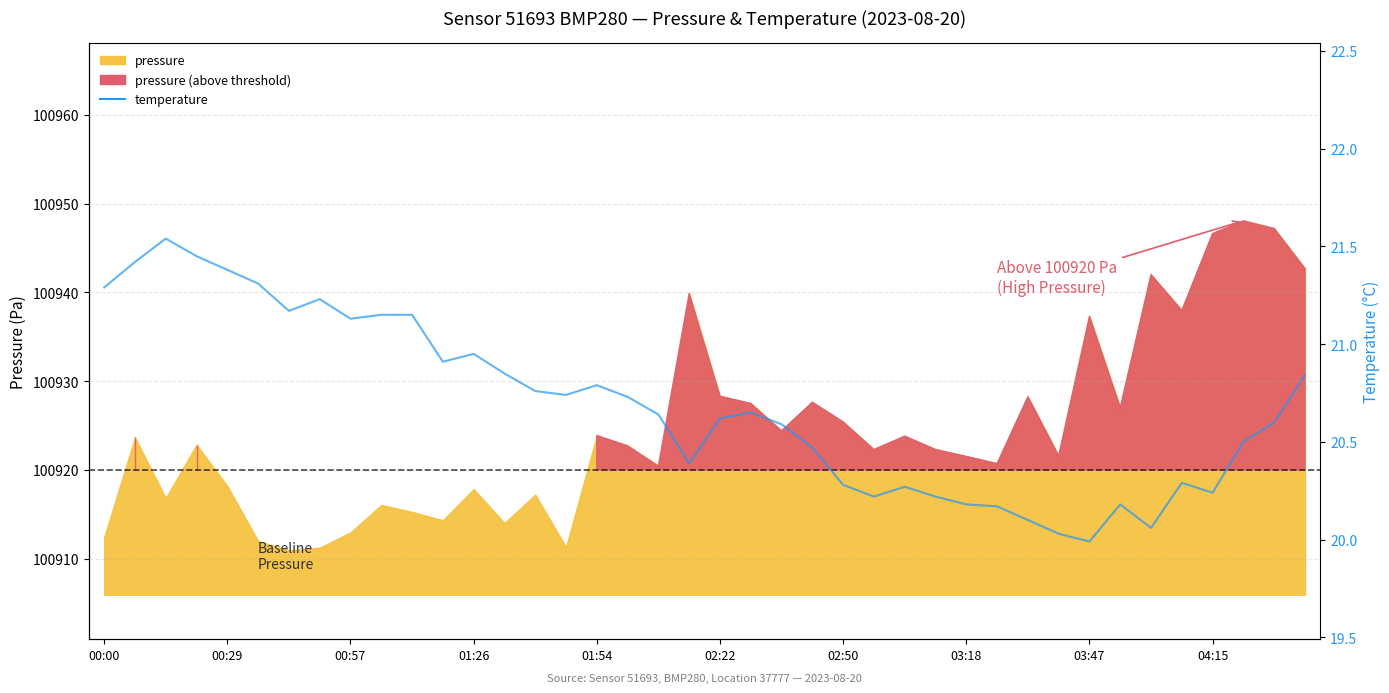

Does the chart have visible grid lines?

Yes